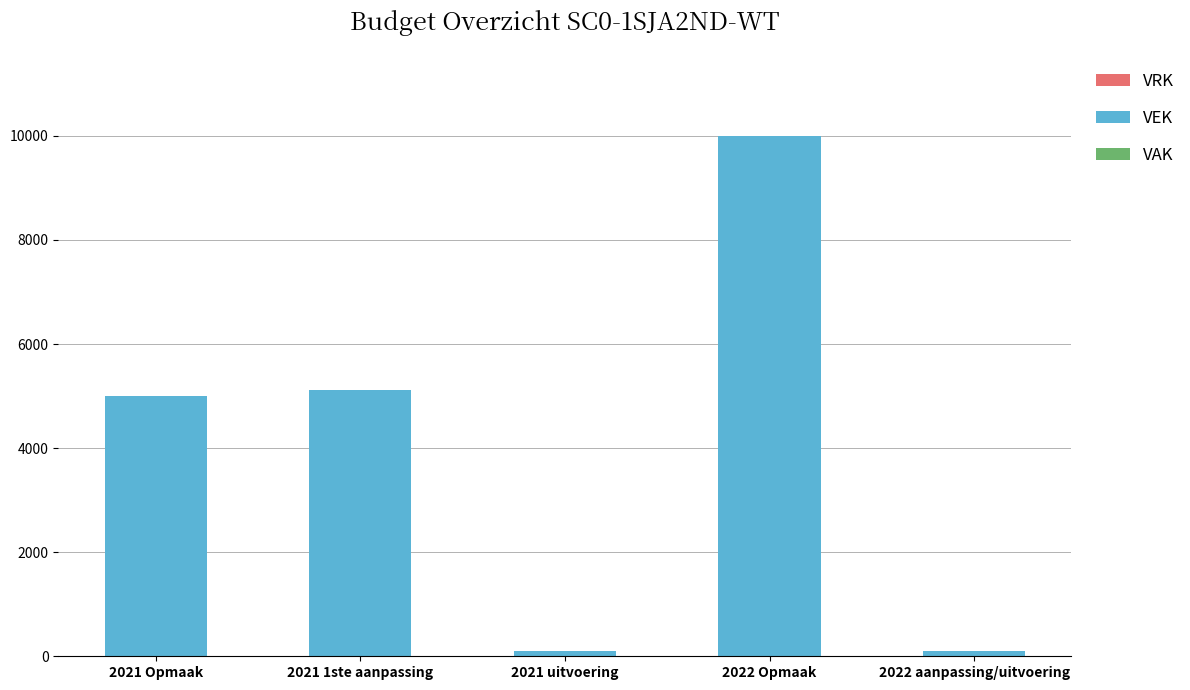

The chart shows a value of 2657 at 2021 Opmaak. True or false?

False